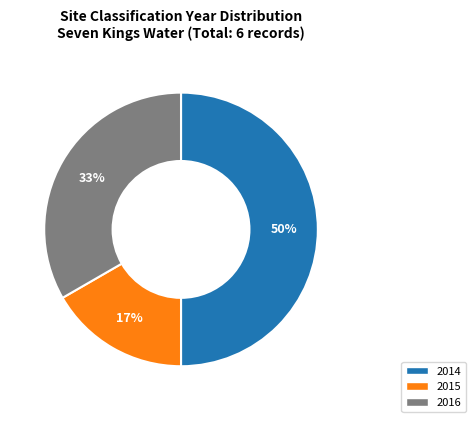

Which has a higher value, 2016 or 2014?

2014